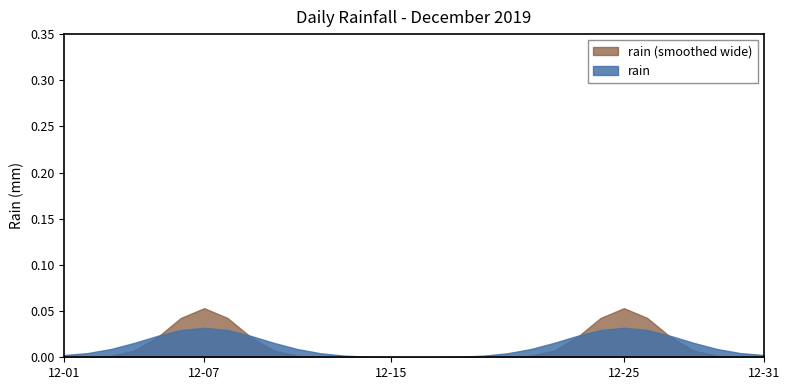

True or false: rain has a value of 0.0 at 12-01.

True